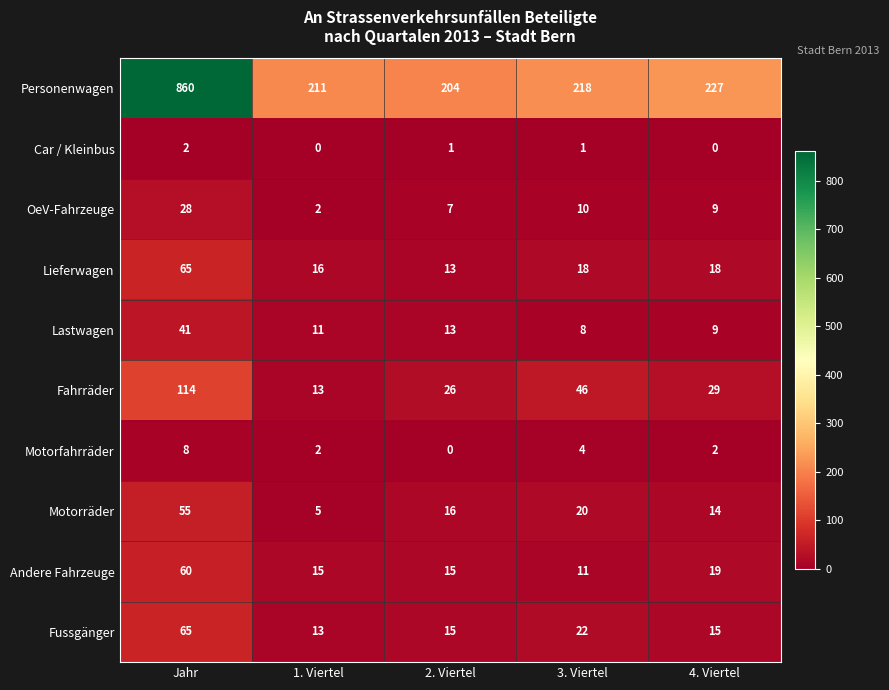

Is the value of Lastwagen at Jahr greater than the value of Fahrräder at 3. Viertel?

No